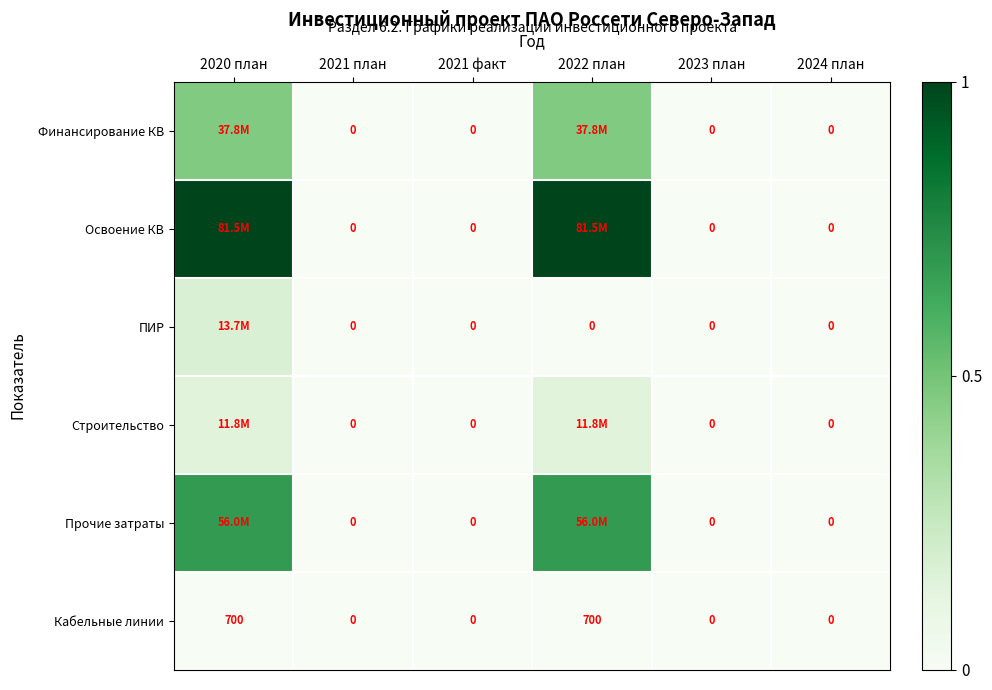

Is the value of Финансирование КВ at 2020 план greater than the value of Прочие затраты at 2023 план?

Yes